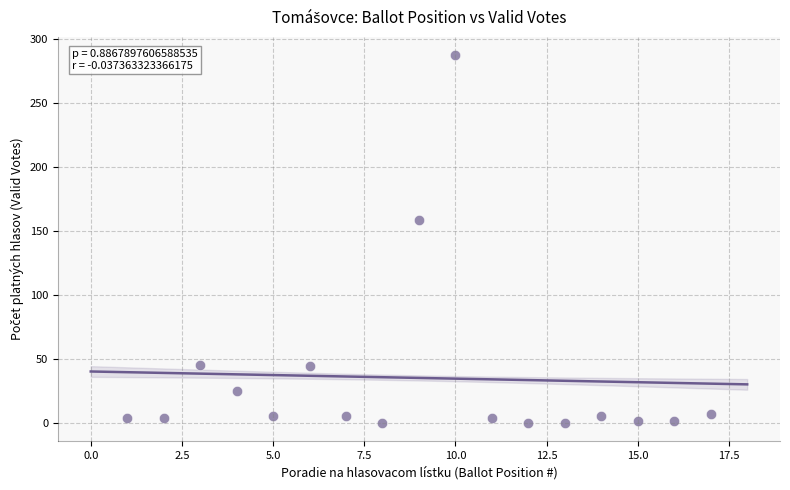

What Y value in the scatter plot is closest to 143?

158